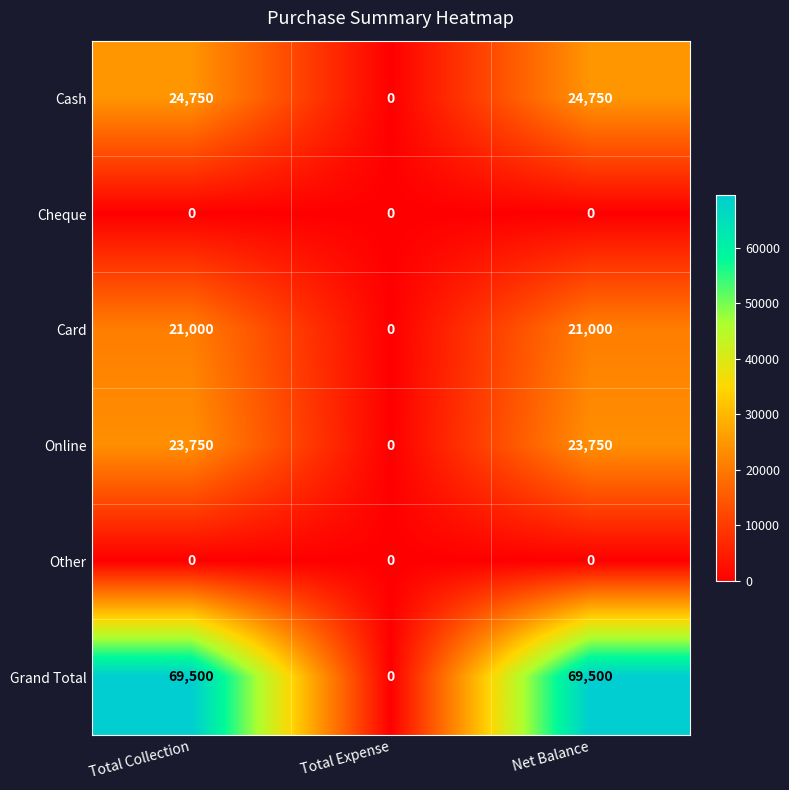

What is the maximum value shown in the chart?

69500